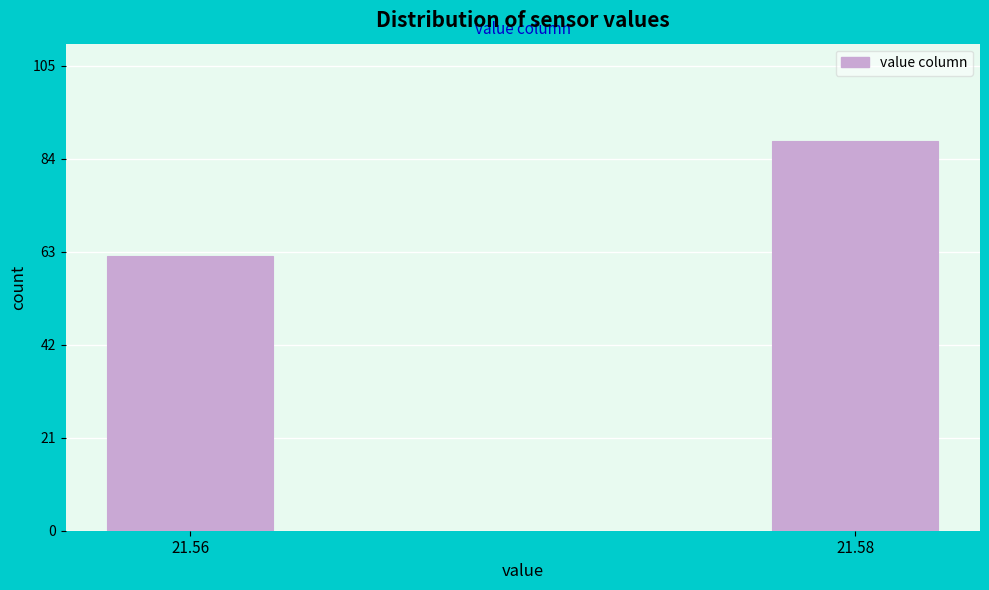

Reading right to left, transcribe all the data shown in this chart.

88	62